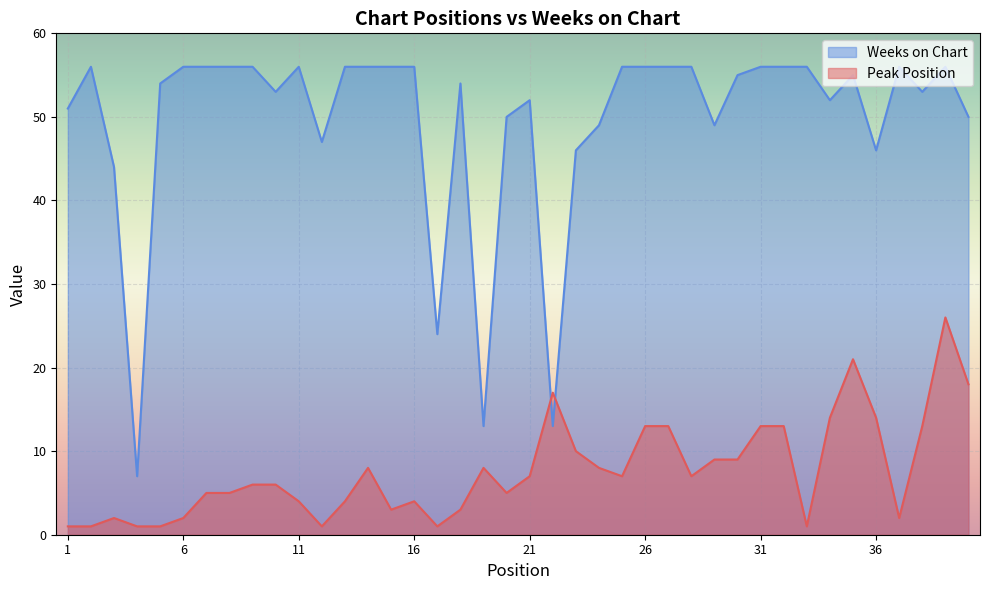

What is the difference between the Peak Position values at 15 and 9?

3